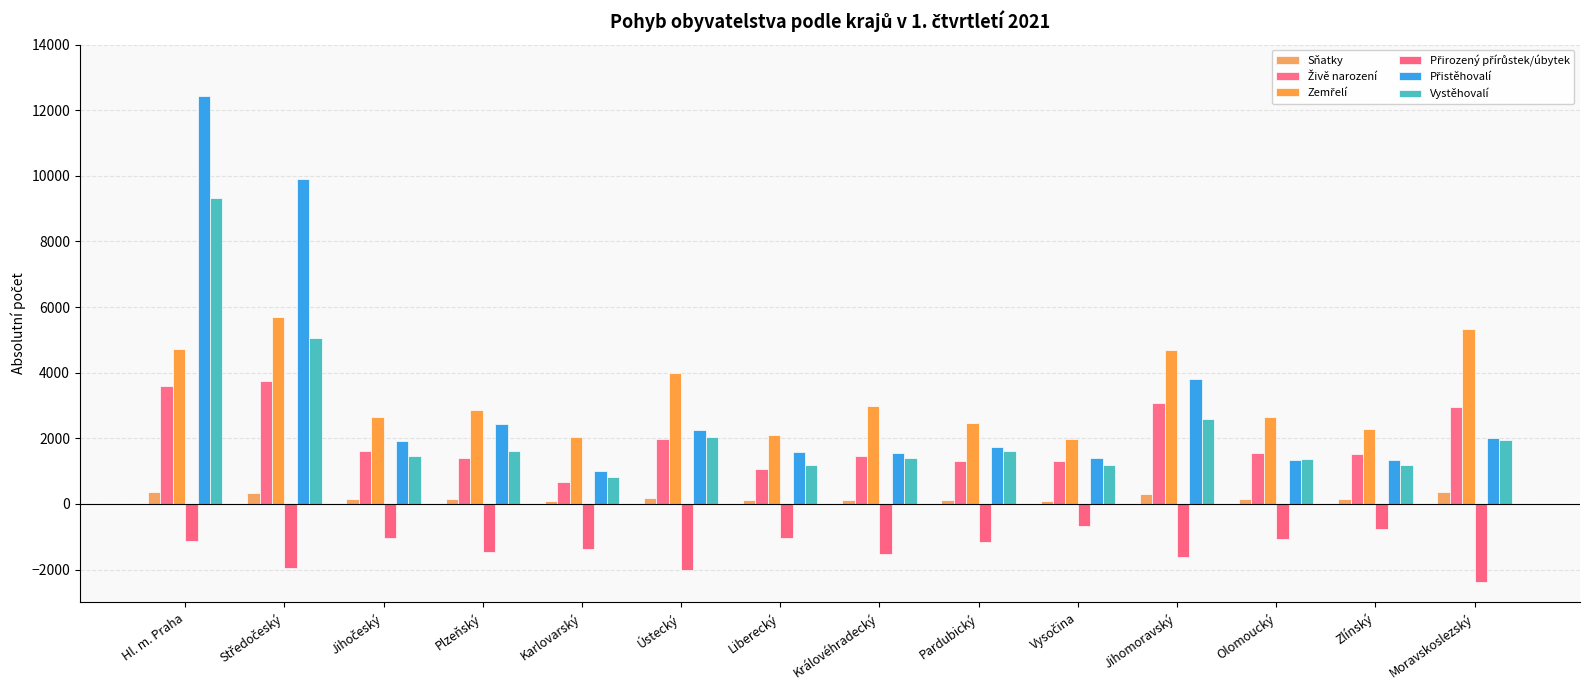

Which series has the largest range (max minus min)?

Přistěhovalí